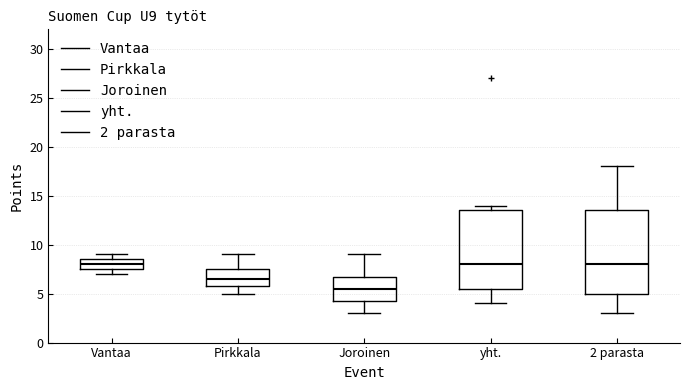

Reading left to right, transcribe this box plot: for each box, give where its median line is, the range the box spans, and where its two whiskers end, as read against the y-axis. The values are not printed on the chart, so give them approximately, as read against the axis.

Vantaa: median 8.0, box 7.5 to 8.5, whiskers 7.0 to 9.0
Pirkkala: median 6.5, box 6.0 to 7.5, whiskers 5.0 to 9.0
Joroinen: median 5.5, box 4.5 to 7.0, whiskers 3.0 to 9.0
yht.: median 8.0, box 5.5 to 13.5, whiskers 4.0 to 14.0
2 parasta: median 8.0, box 5.0 to 13.5, whiskers 3.0 to 18.0